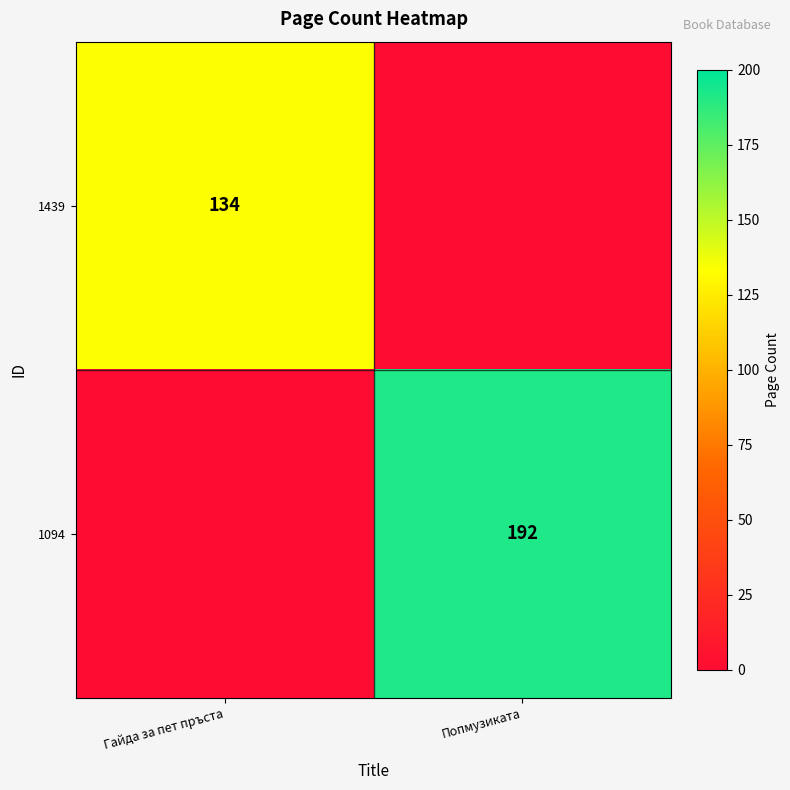

What is the sum of the 1094 values at Попмузиката and Гайда за пет пръста?

192